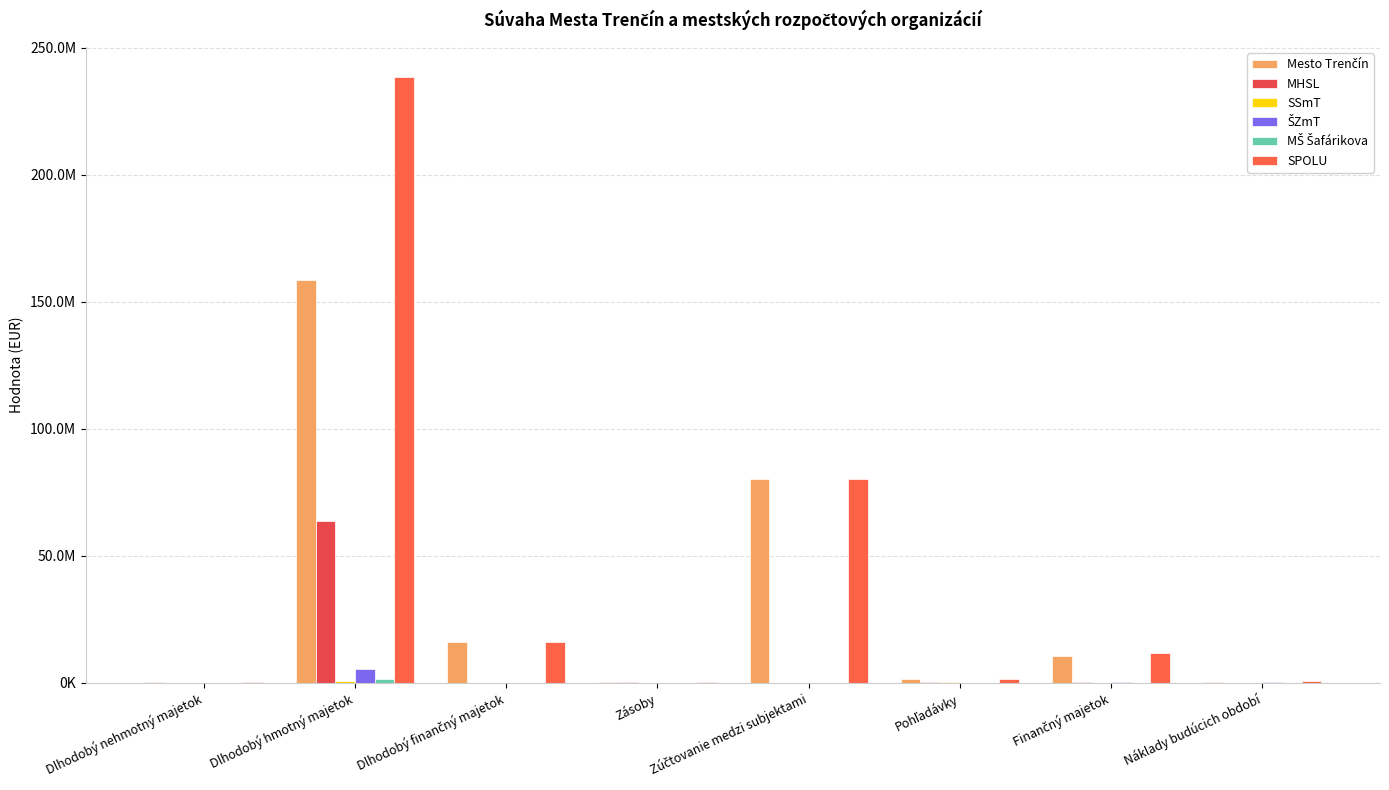

Does the chart contain stacked bars?

No